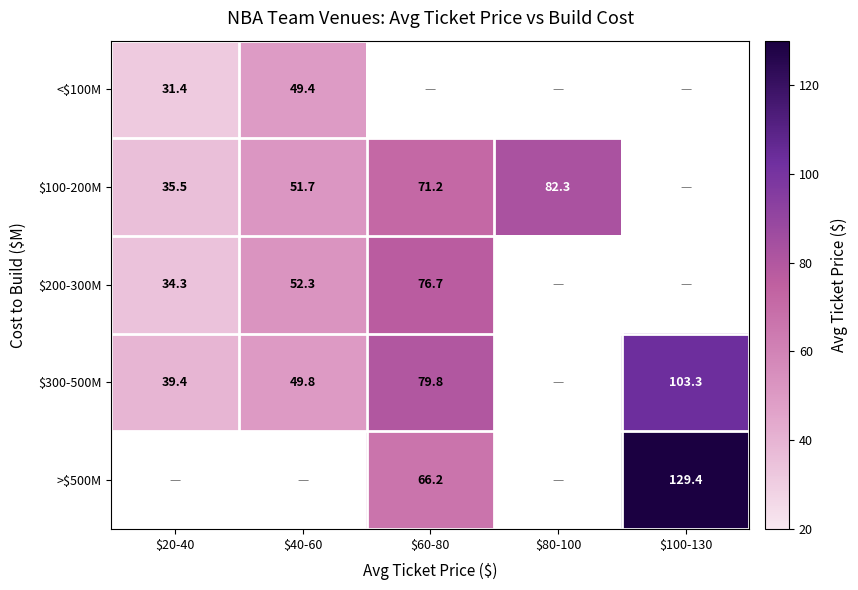

How many positive values does the $300-500M series have?

4